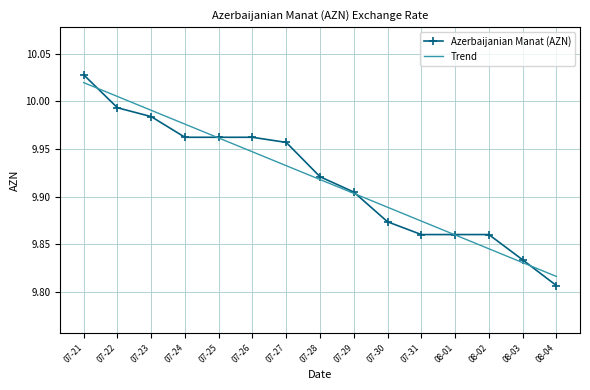

List the labels in order of Trend value, smallest first.

08-04, 08-03, 08-02, 08-01, 07-31, 07-30, 07-29, 07-28, 07-27, 07-26, 07-25, 07-24, 07-23, 07-22, 07-21